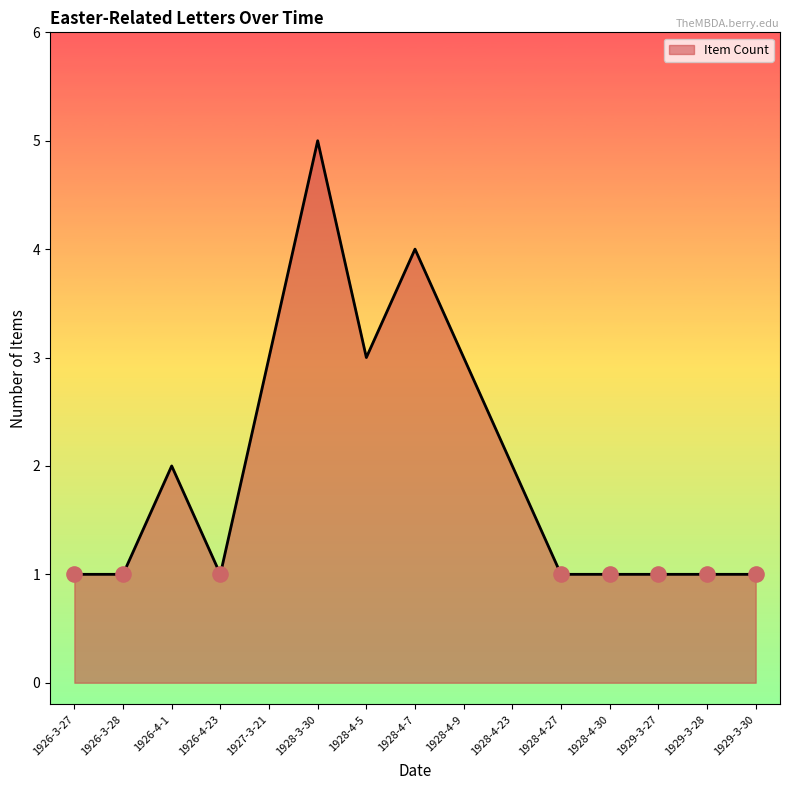

What is the change in value from 1928-4-5 to 1928-4-27?

-2